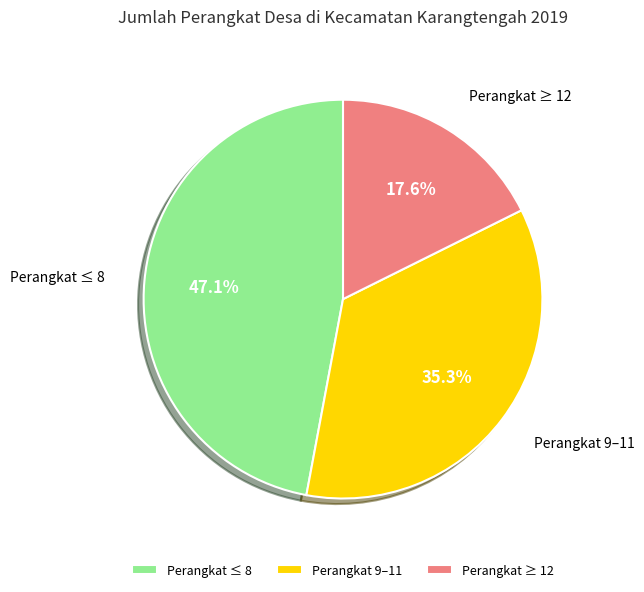

Is there any slice that represents more than half of the pie?

No